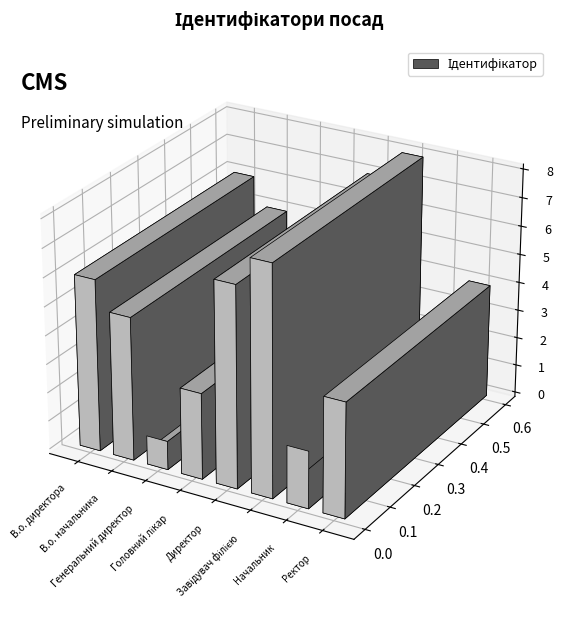

Count the number of values greater than 5.

3